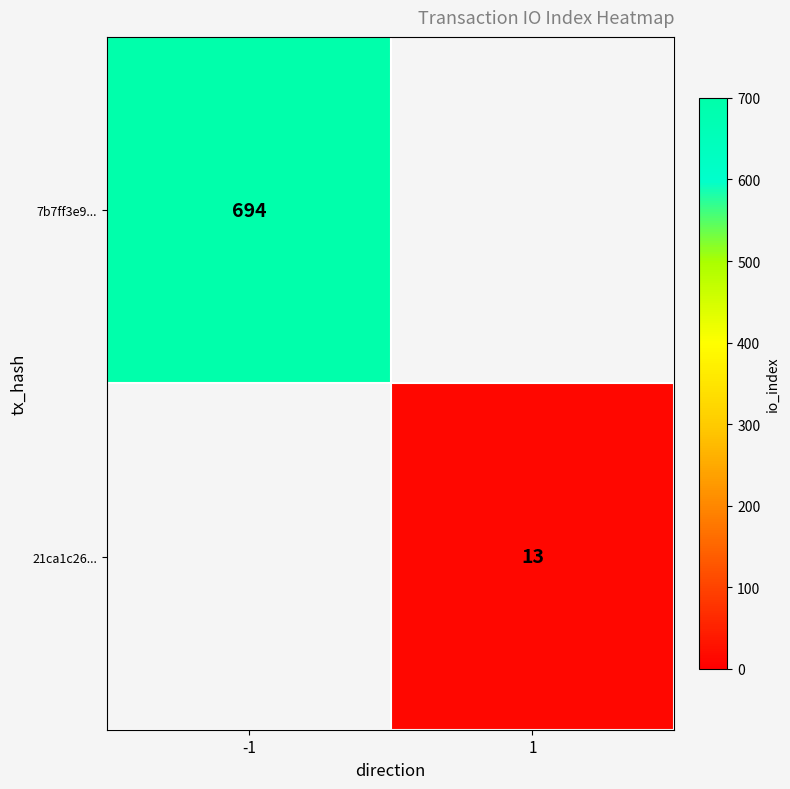

Is the value of 21ca1c26... at 1 greater than the value of 7b7ff3e9... at -1?

No